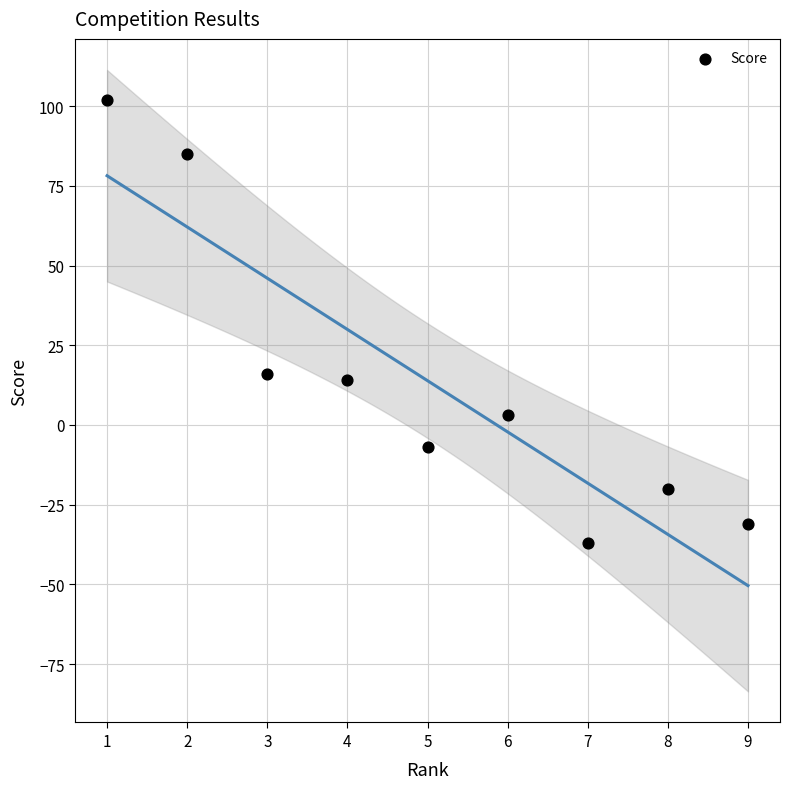

What is the range of Y values (max minus min)?

139